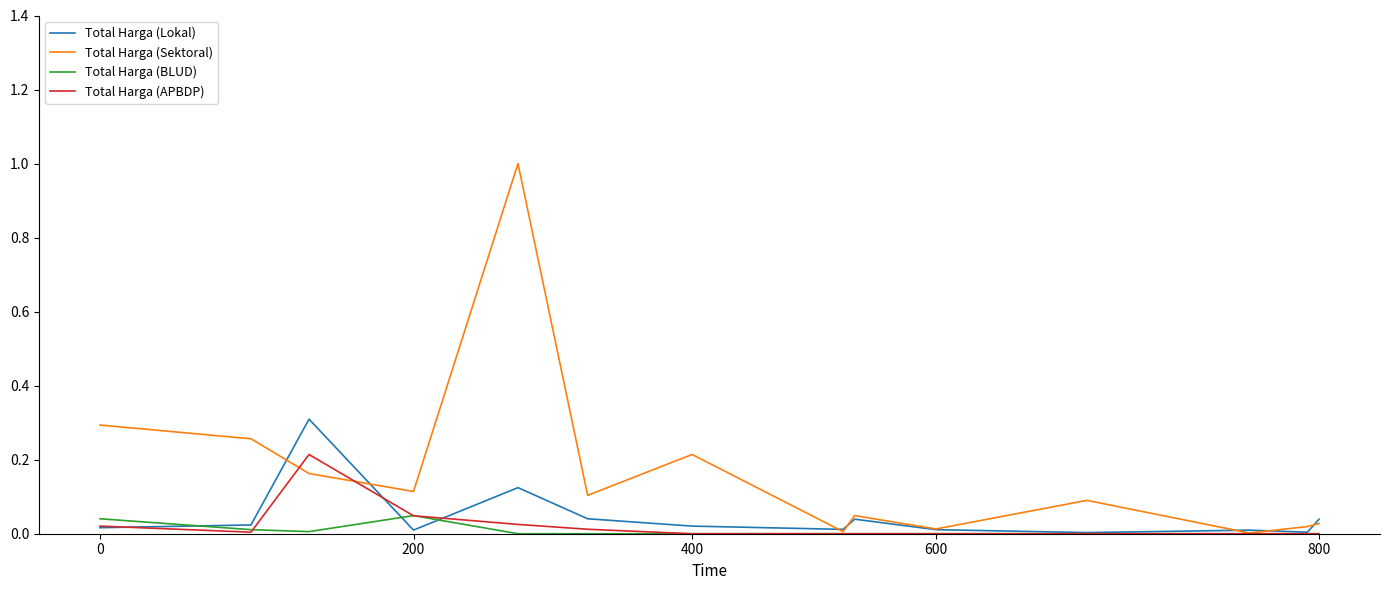

How many series are shown in this chart?

4